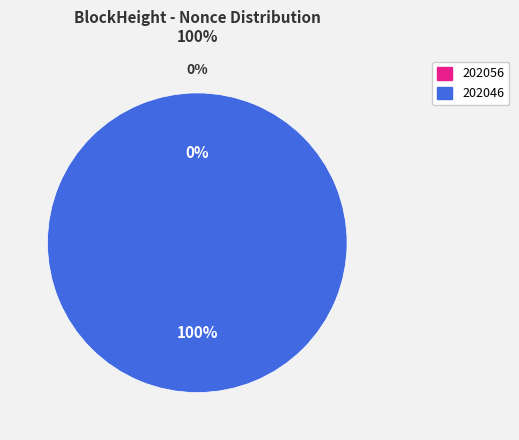

How many segments does this pie chart have?

2